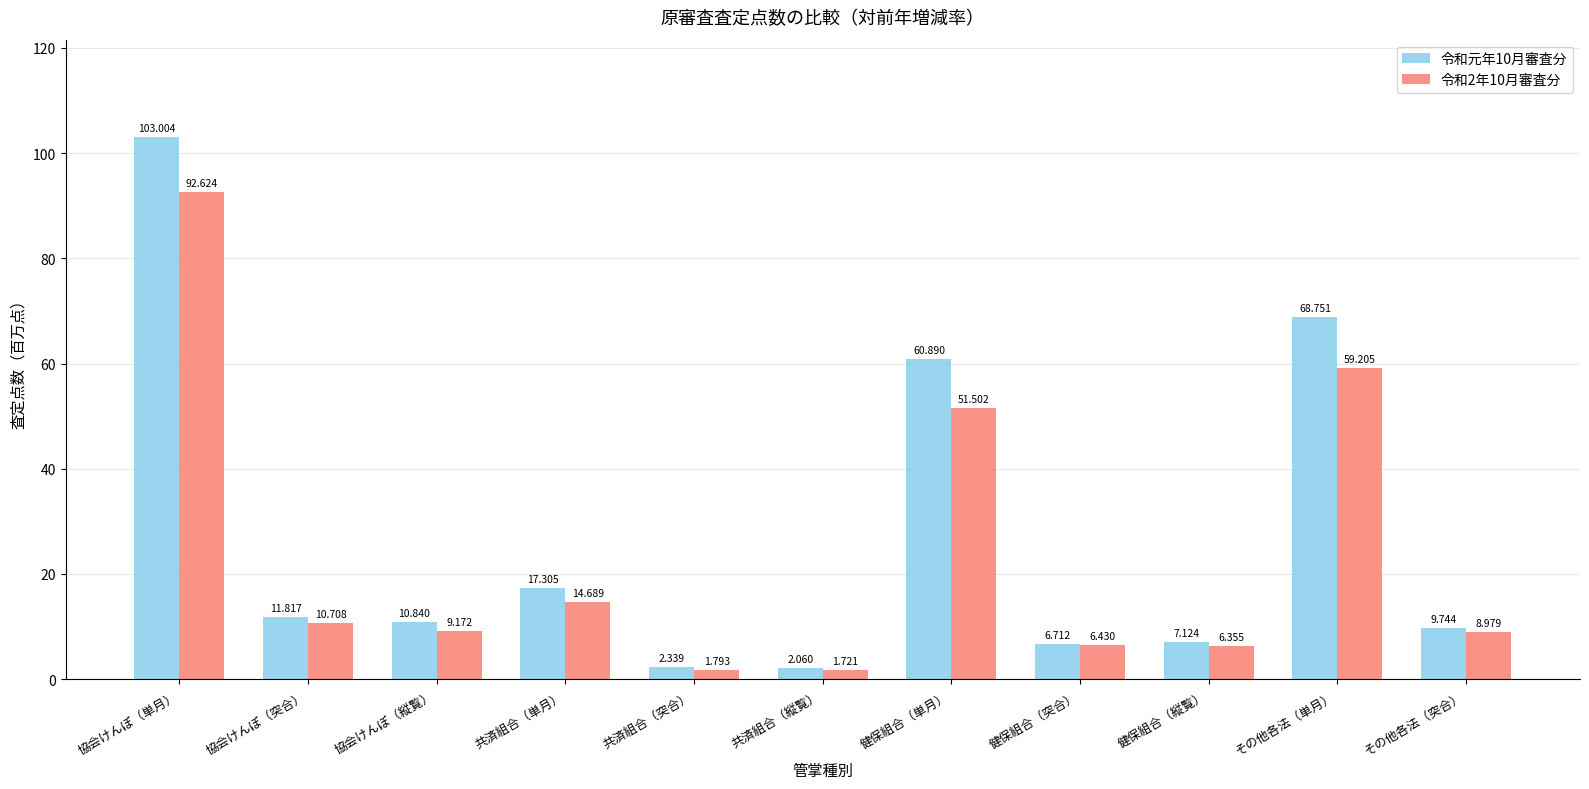

Which category has the highest value across all series?

協会けんぽ（単月）